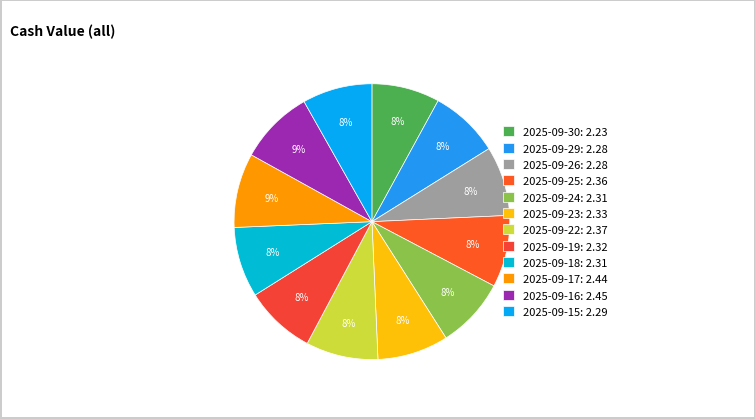

To the nearest percent, what is the average slice percentage?

8%